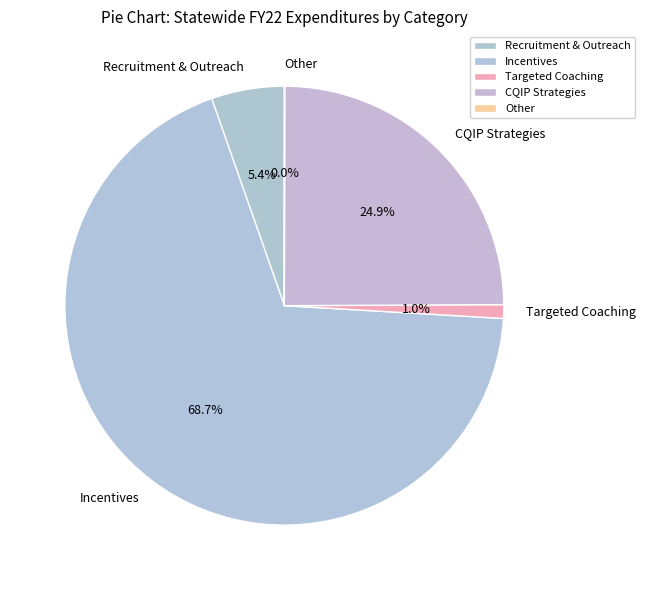

What percentage is the Incentives slice, to the nearest percent?

69%